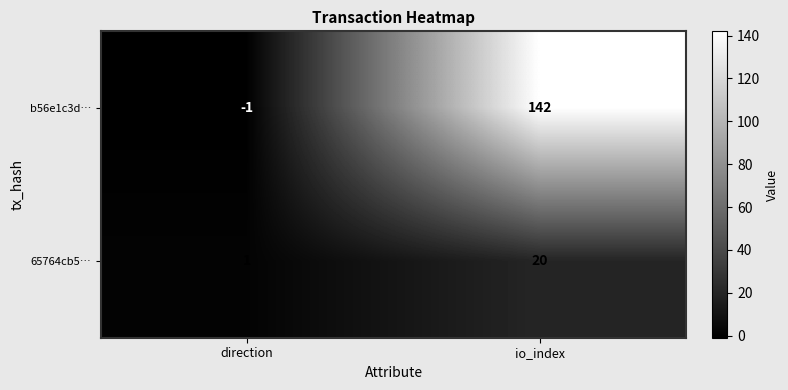

Which series changed the most between direction and io_index?

b56e1c3d…